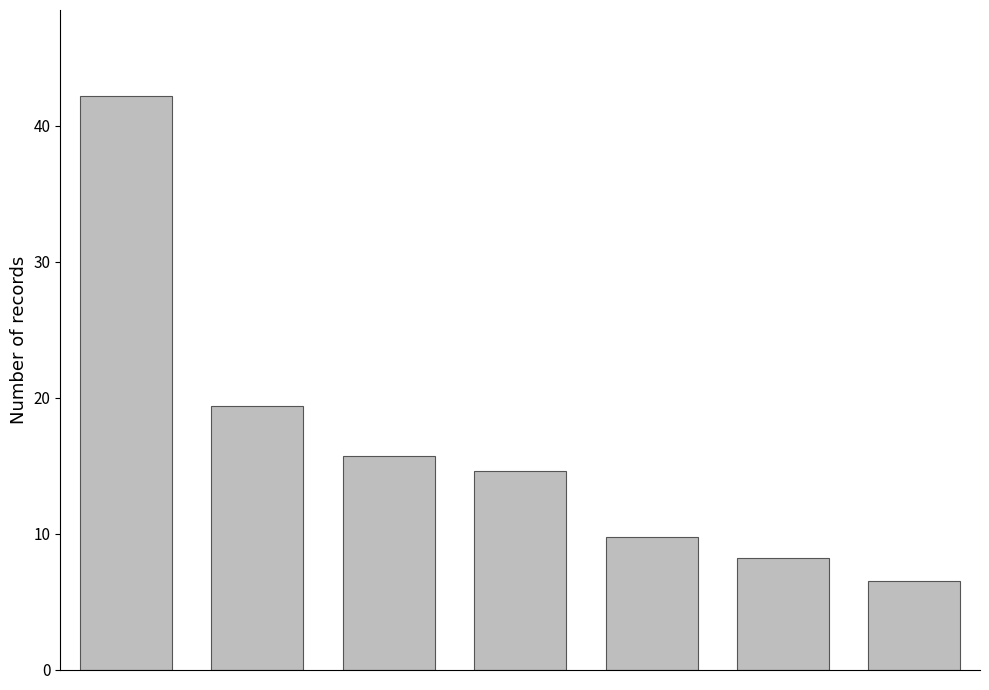

What is the smallest value displayed?

6.5